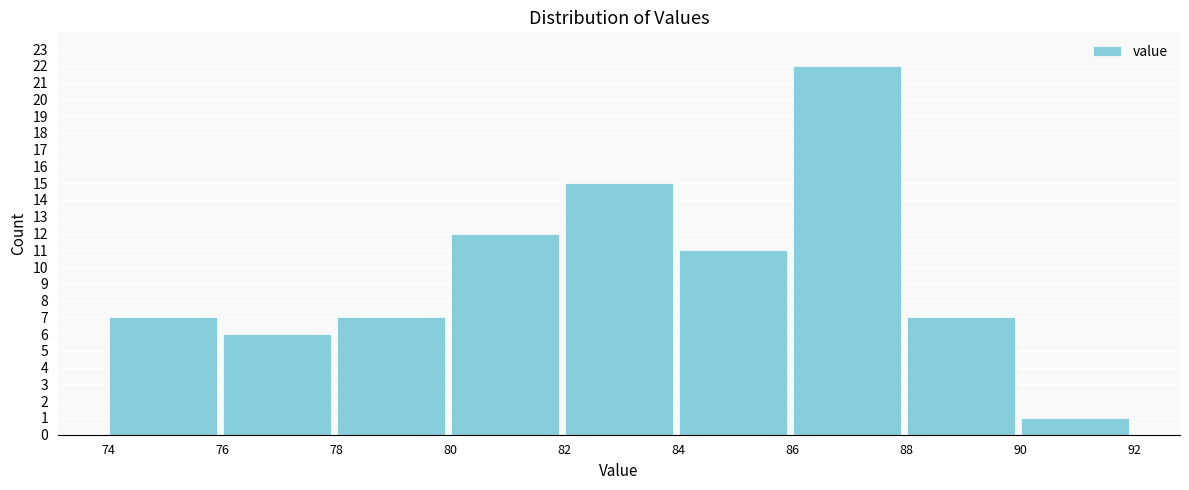

Which range on the x-axis has the tallest bar?

86 to 88